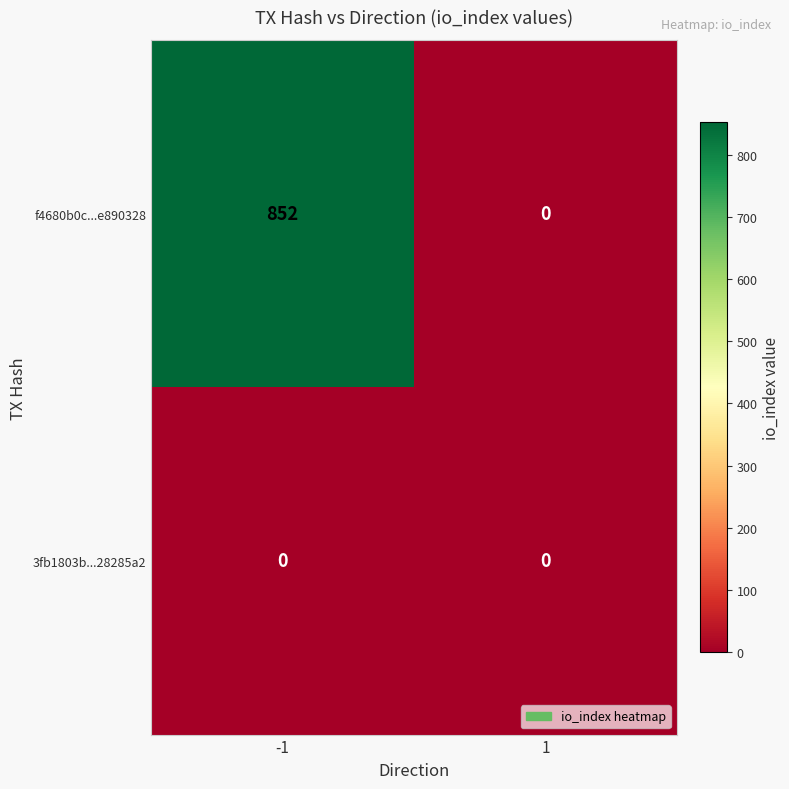

What is the total value across all series at -1?

852